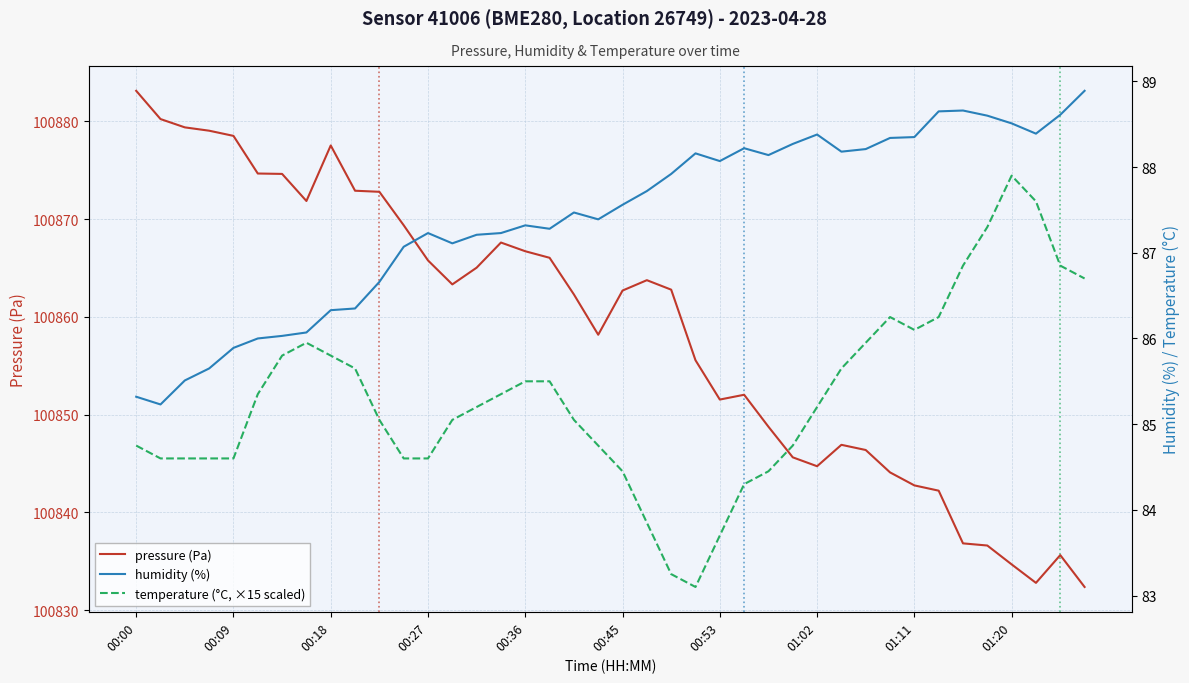

Which series changed the most between 00:00 and 34?

pressure (Pa)